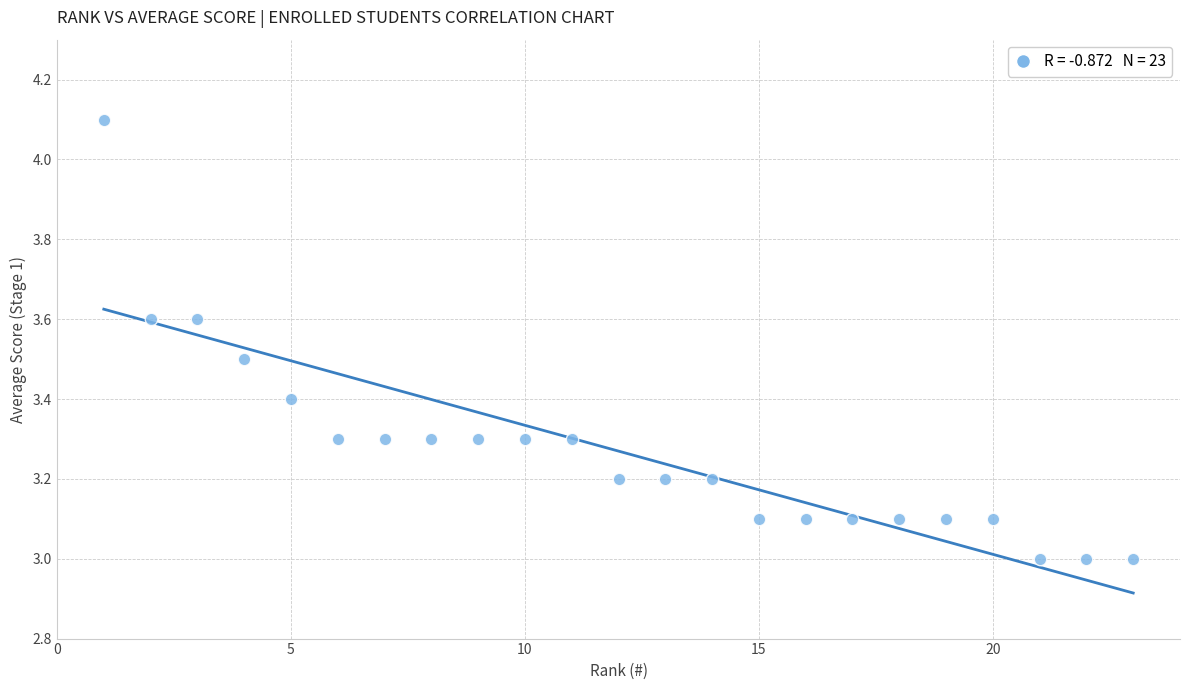

What is the range of X values (max minus min)?

22.0